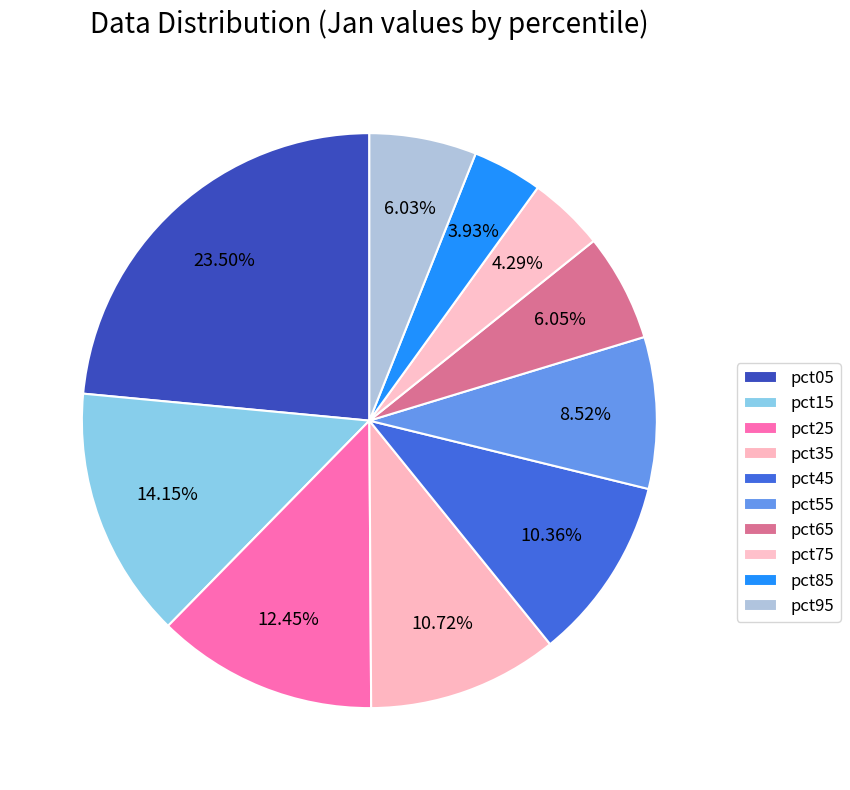

How many slices are in this pie chart?

10